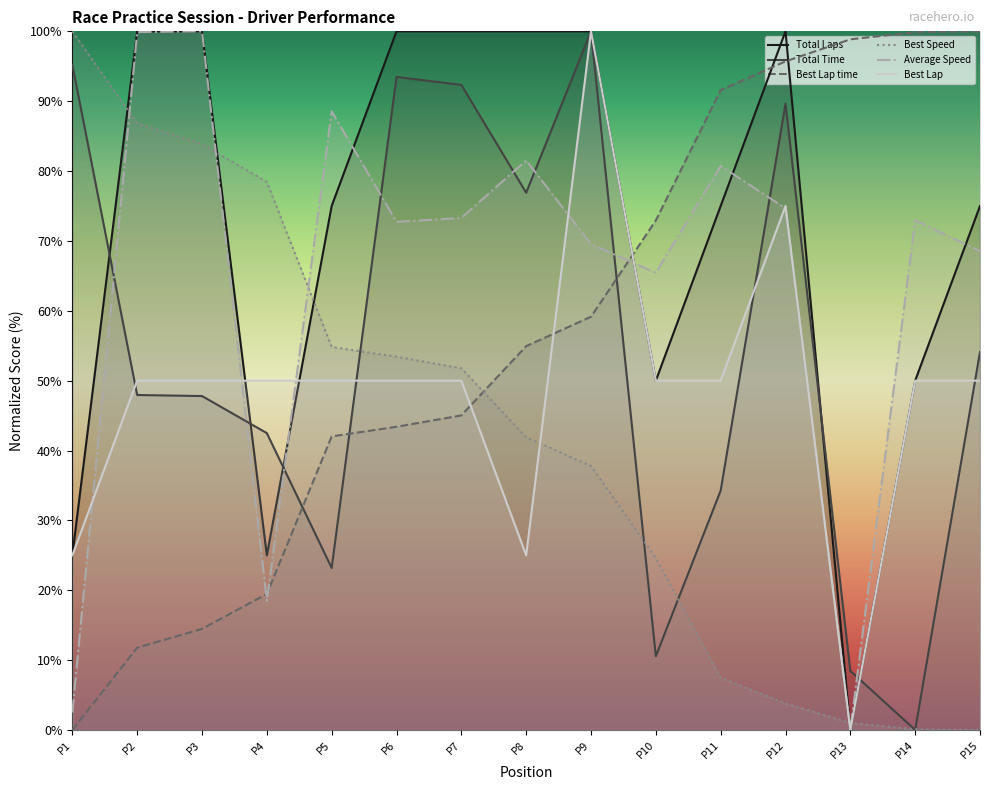

At which label does Best Lap first exceed 50?

P9